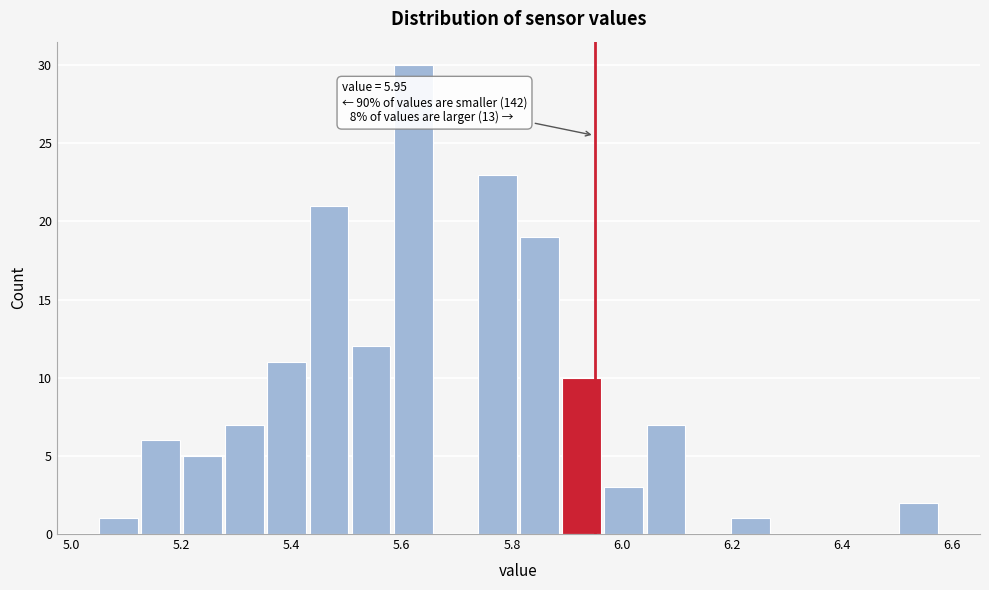

Around what value on the x-axis is the tallest bar? Give the approximate position of its centre, as read against the axis.

5.62